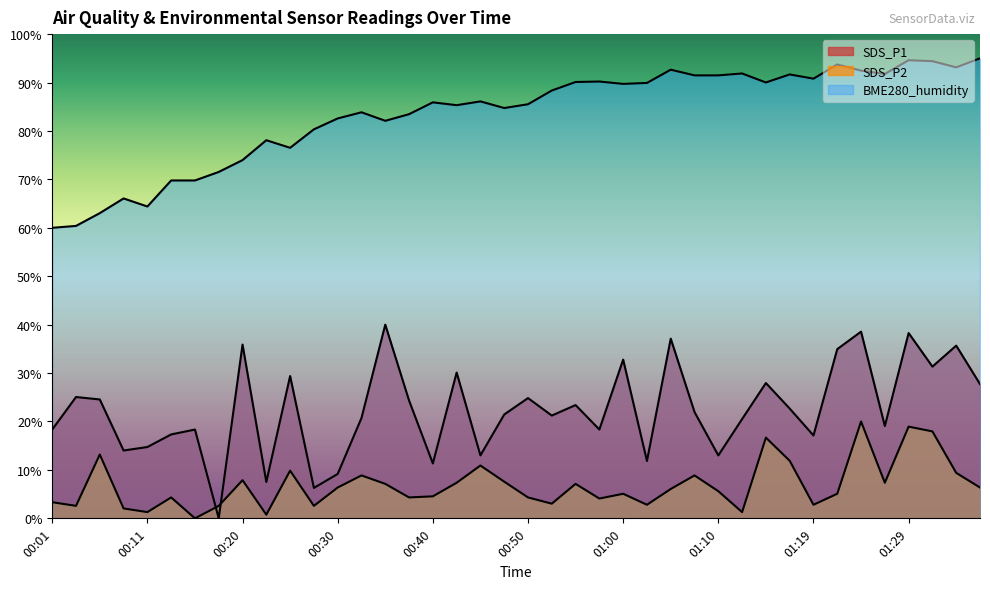

Count the number of data series in this chart.

3